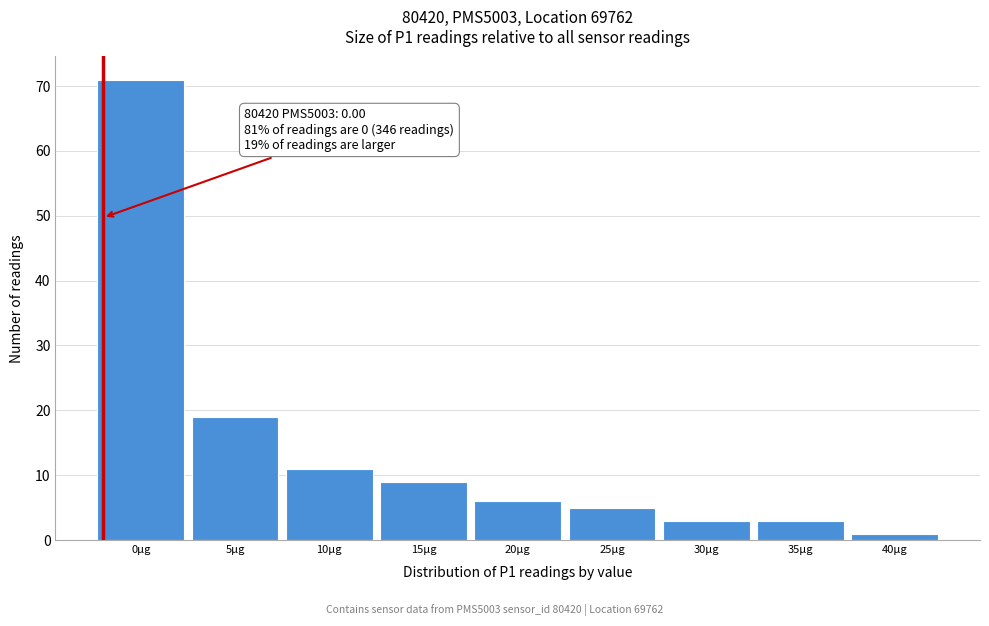

Reading left to right, transcribe all the data shown in this chart.

71	19	11	9	6	5	3	3	1